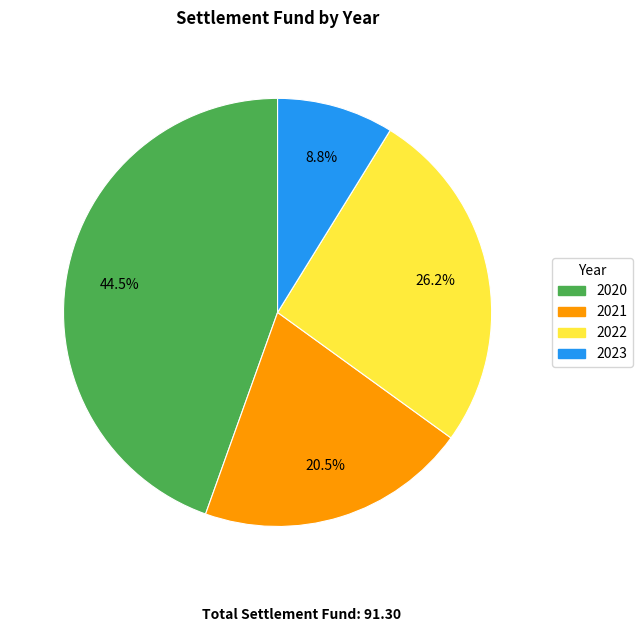

What percentage is NOT represented by 2022?

73.8%